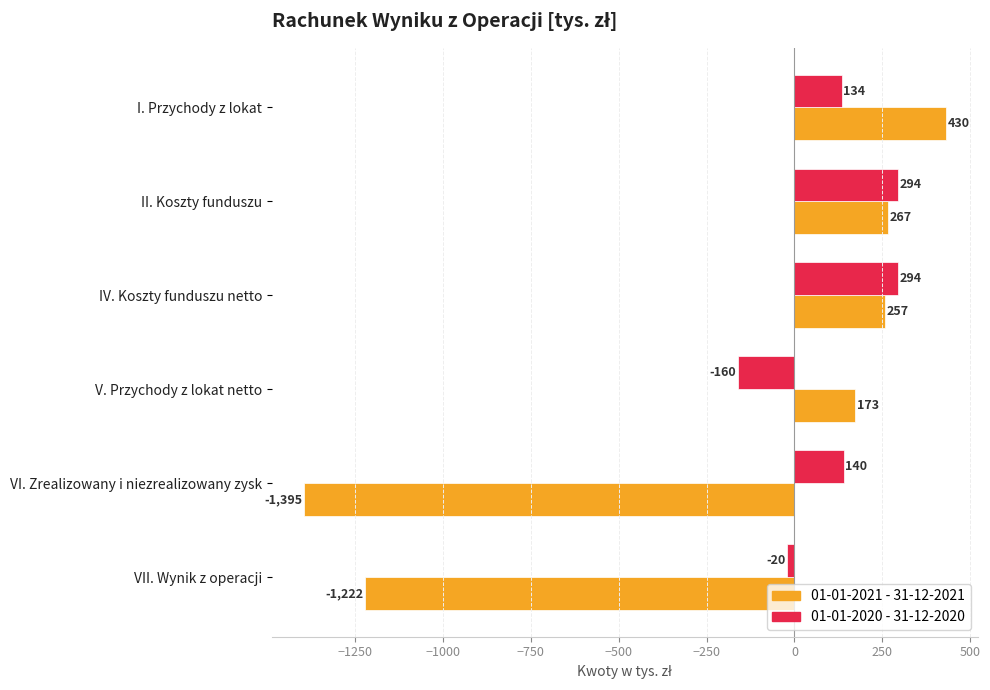

What is the difference between the highest and lowest values at V. Przychody z lokat netto?

333